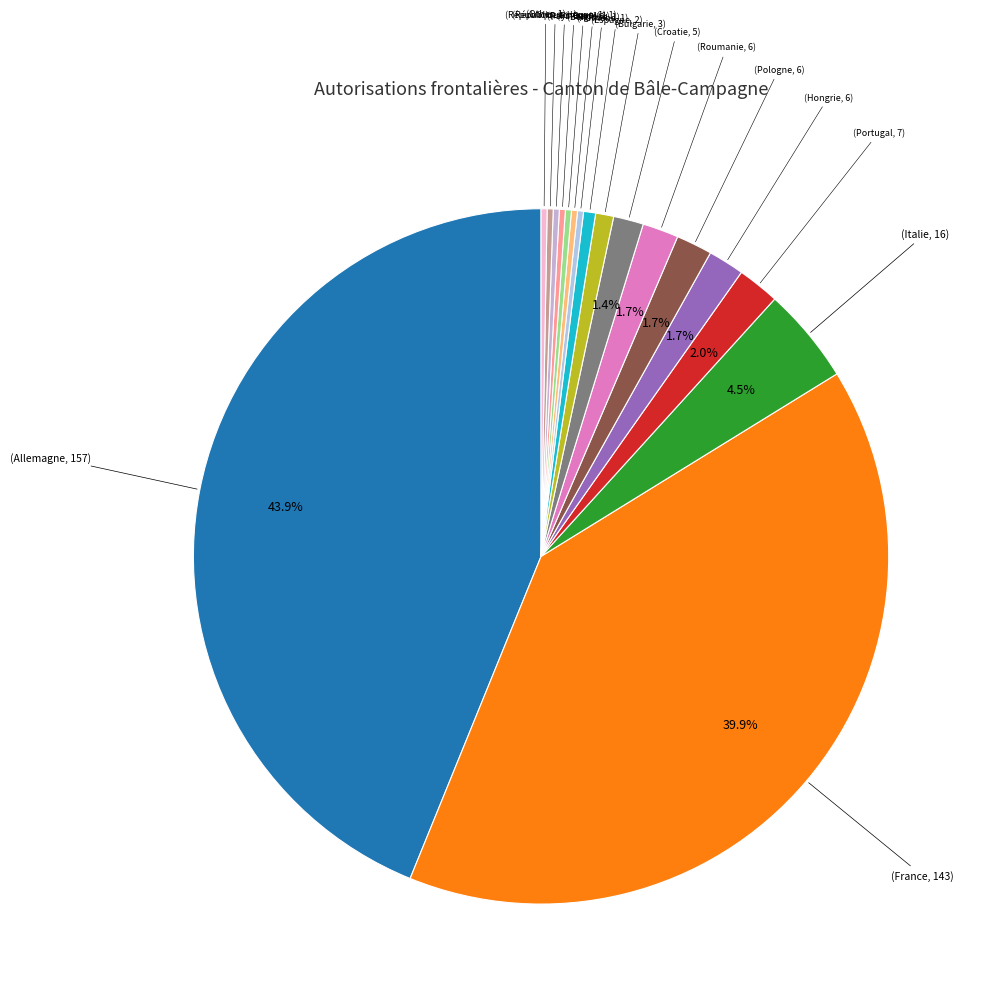

Count the number of slices in the pie.

17